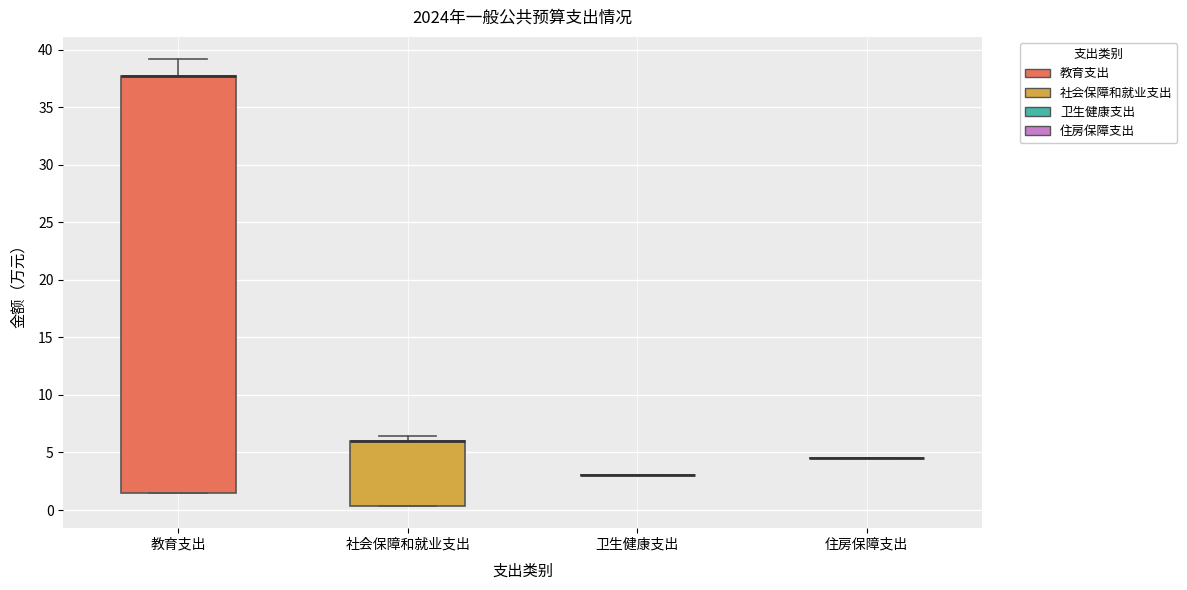

Reading left to right, transcribe this box plot: for each box, give where its median line is, the range the box spans, and where its two whiskers end, as read against the y-axis. The values are not printed on the chart, so give them approximately, as read against the axis.

教育支出: median 37.5 (drawn on the box's upper edge), box 1.5 to 37.5, whiskers 1.5 to 39.0
社会保障和就业支出: median 6.0 (drawn on the box's upper edge), box 0.5 to 6.0, whiskers 0.5 to 6.5
卫生健康支出: box collapsed to a line at 3.0, whiskers 3.0 to 3.0
住房保障支出: box collapsed to a line at 4.5, whiskers 4.5 to 4.5